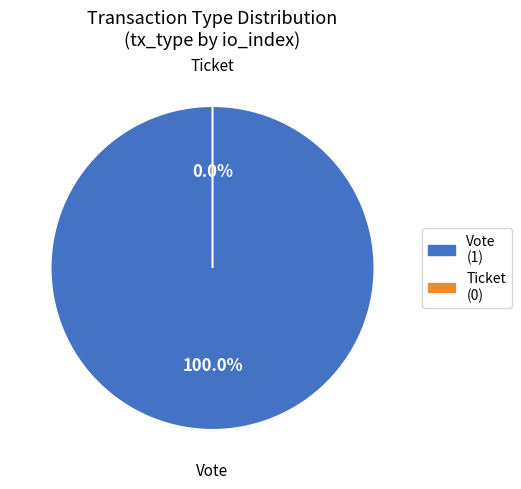

Which slice represents more than half of the pie?

Vote (io_index=1)